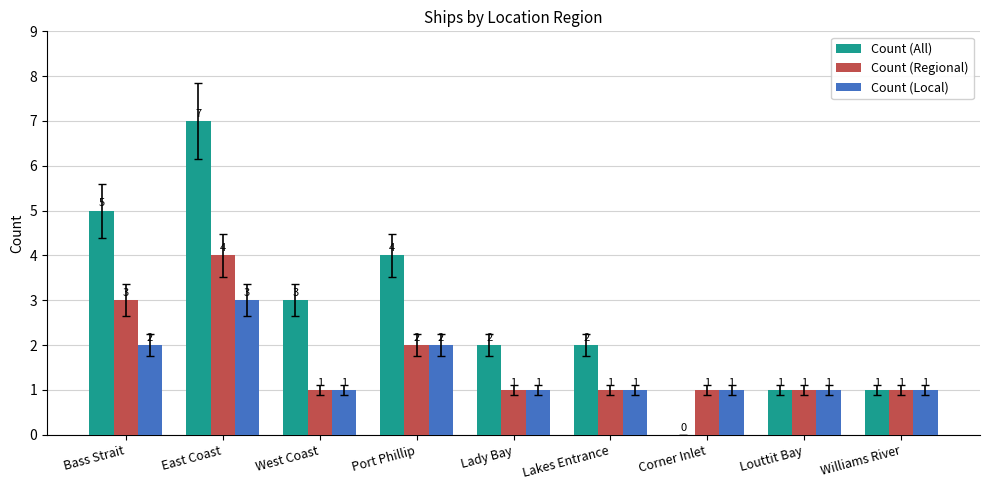

What are all the series names shown in the legend?

Count (All), Count (Regional), Count (Local)